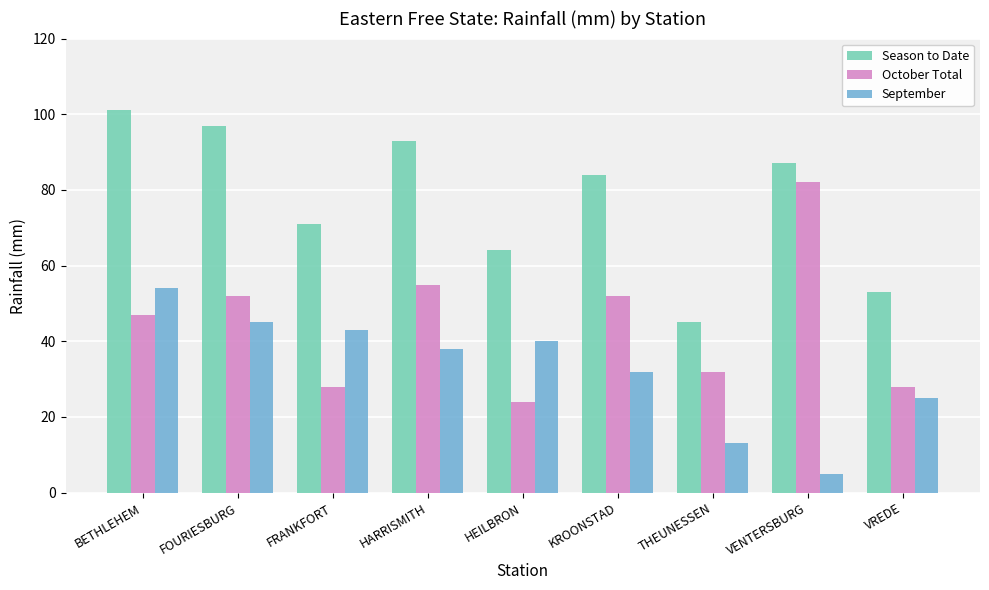

What is the difference between the highest and lowest values at VENTERSBURG?

82